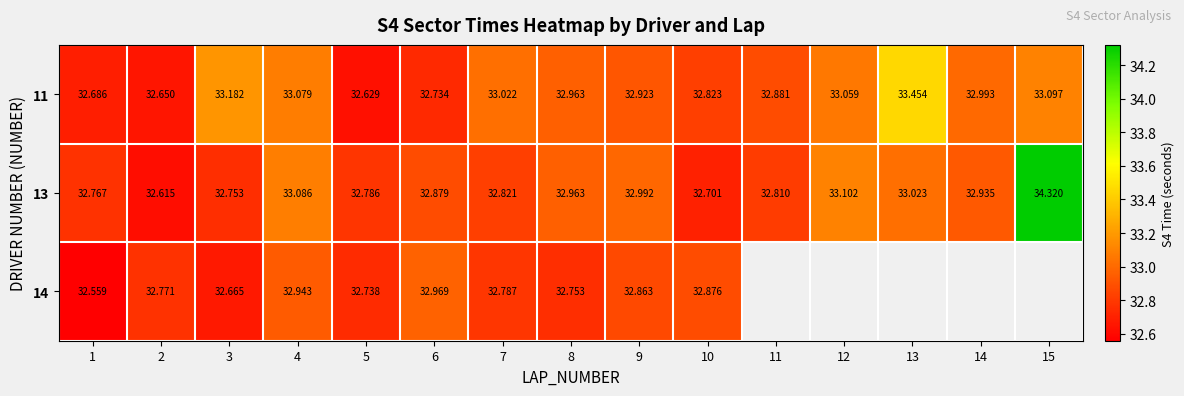

What is the sum of the 11 values at 10 and 8?

65.8